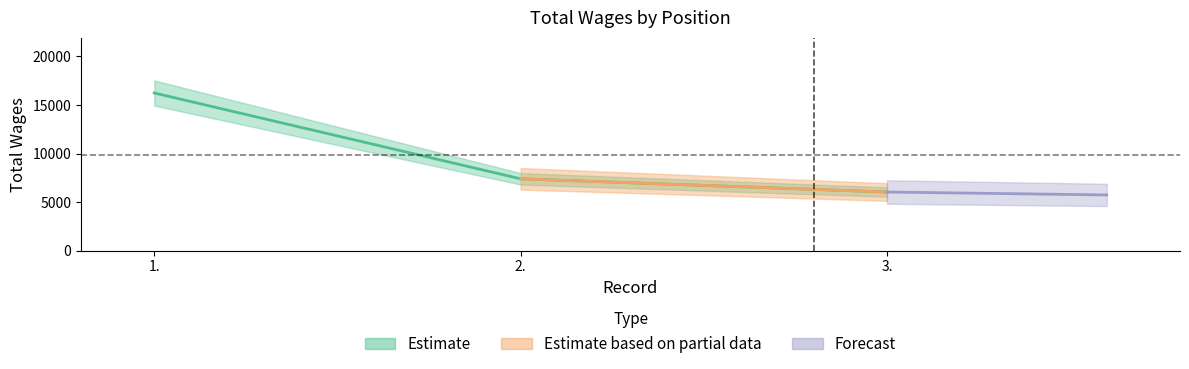

What is the approximate value at 3., to the nearest 100?

6000